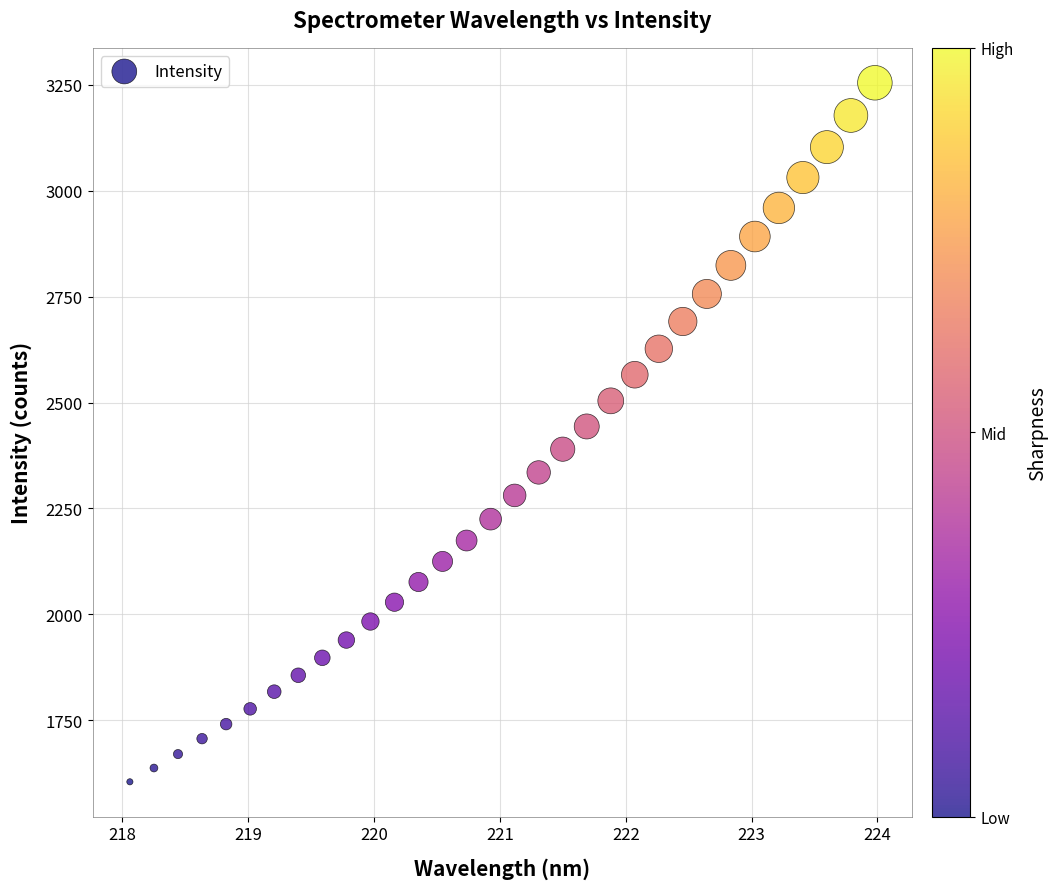

What is the range of Y values (max minus min)?

1650.0